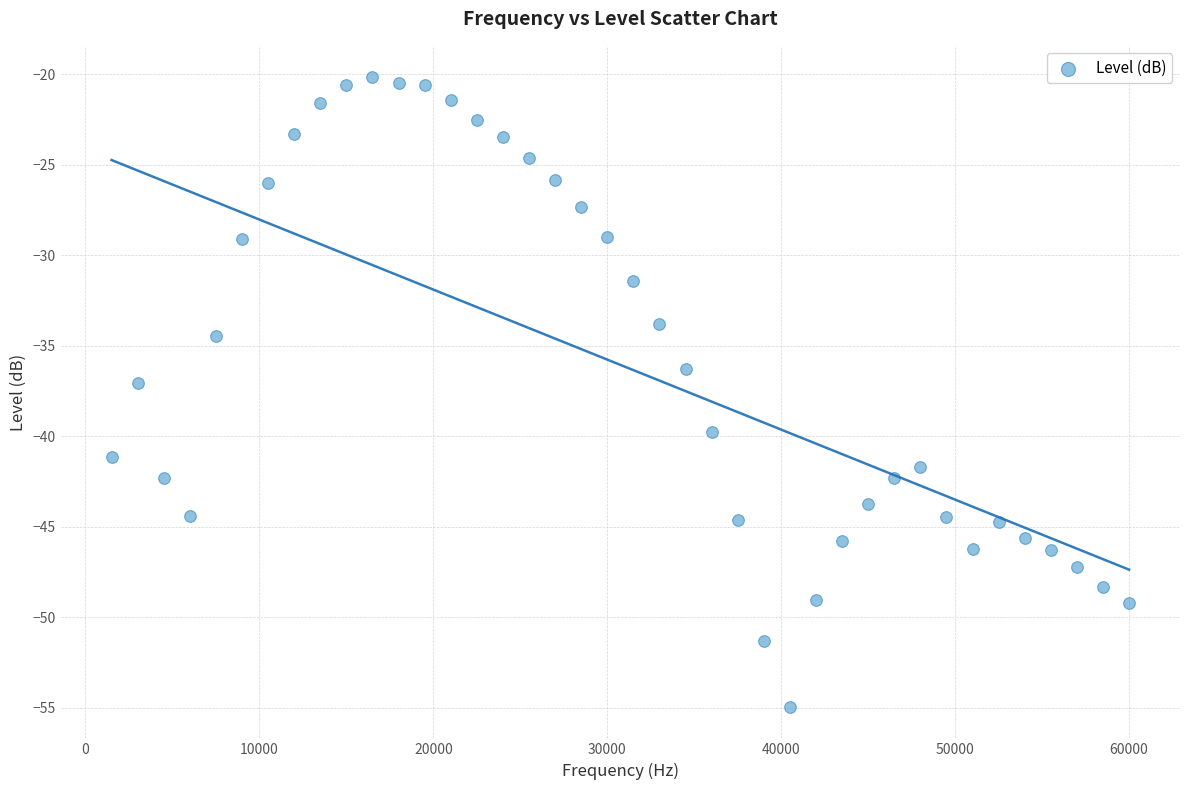

What is the range of Y values (max minus min)?

34.8